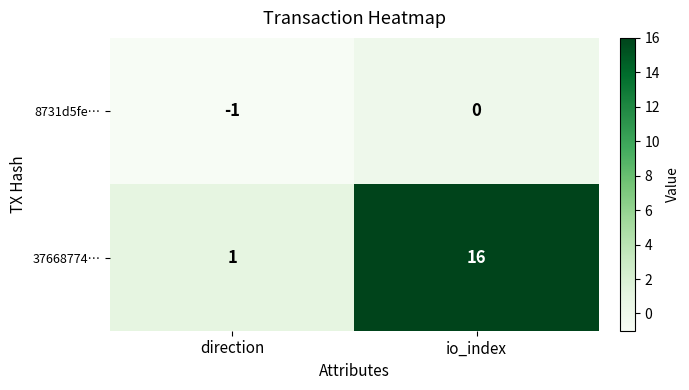

Is it true that 8731d5fe… equals 0 at direction?

False